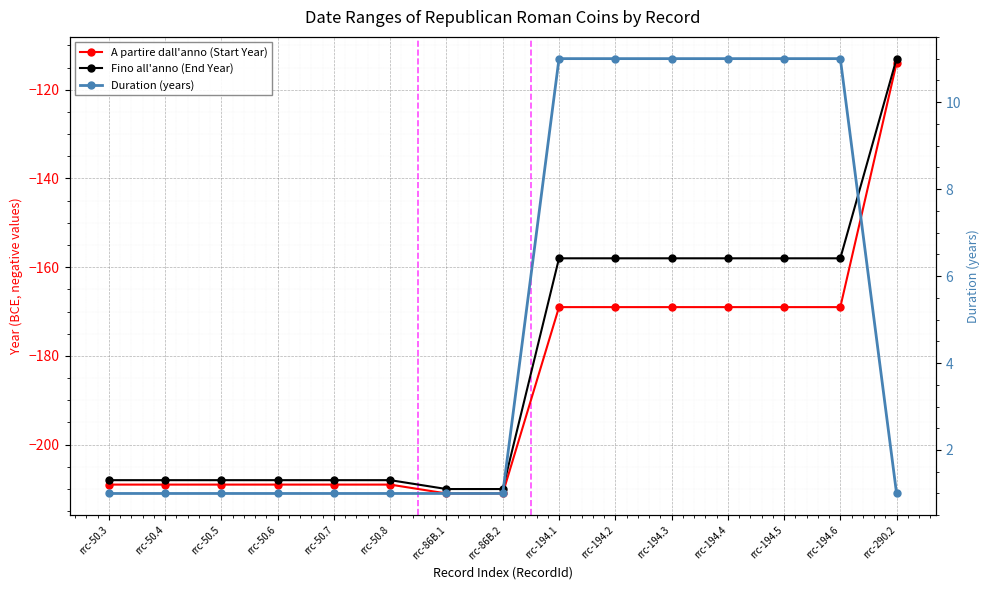

Reading right to left, transcribe all the data shown in this chart.

A partire dall'anno (Start Year): rrc-290.2=-114	rrc-194.6=-169	rrc-194.5=-169	rrc-194.4=-169	rrc-194.3=-169	rrc-194.2=-169	rrc-194.1=-169	rrc-86B.2=-211	rrc-86B.1=-211	rrc-50.8=-209	rrc-50.7=-209	rrc-50.6=-209	rrc-50.5=-209	rrc-50.4=-209	rrc-50.3=-209
Fino all'anno (End Year): rrc-290.2=-113	rrc-194.6=-158	rrc-194.5=-158	rrc-194.4=-158	rrc-194.3=-158	rrc-194.2=-158	rrc-194.1=-158	rrc-86B.2=-210	rrc-86B.1=-210	rrc-50.8=-208	rrc-50.7=-208	rrc-50.6=-208	rrc-50.5=-208	rrc-50.4=-208	rrc-50.3=-208
Duration (years): rrc-290.2=1	rrc-194.6=11	rrc-194.5=11	rrc-194.4=11	rrc-194.3=11	rrc-194.2=11	rrc-194.1=11	rrc-86B.2=1	rrc-86B.1=1	rrc-50.8=1	rrc-50.7=1	rrc-50.6=1	rrc-50.5=1	rrc-50.4=1	rrc-50.3=1